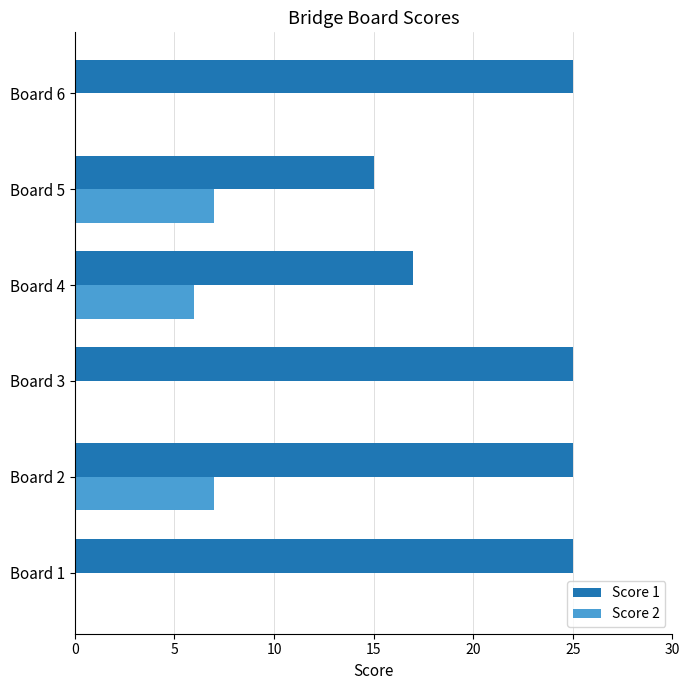

Between Board 1 and Board 5, which series saw the biggest shift?

Score 1